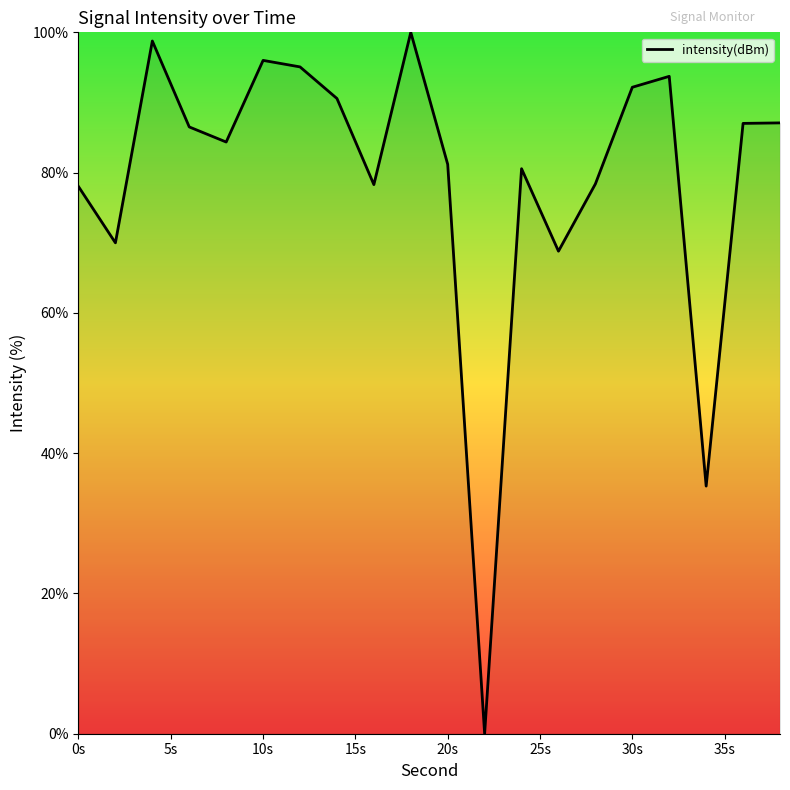

What is the greatest value displayed?

100.0